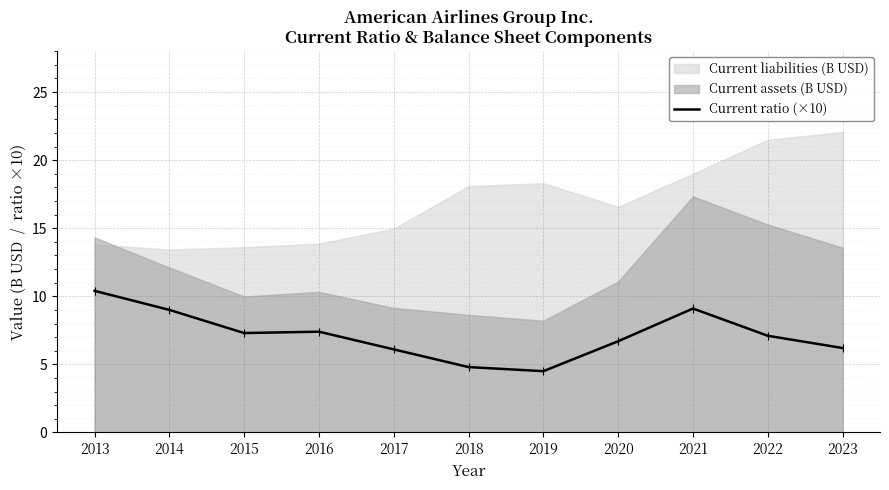

List the labels in order of value, largest first.

2013, 2021, 2014, 2016, 2015, 2022, 2020, 2023, 2017, 2018, 2019